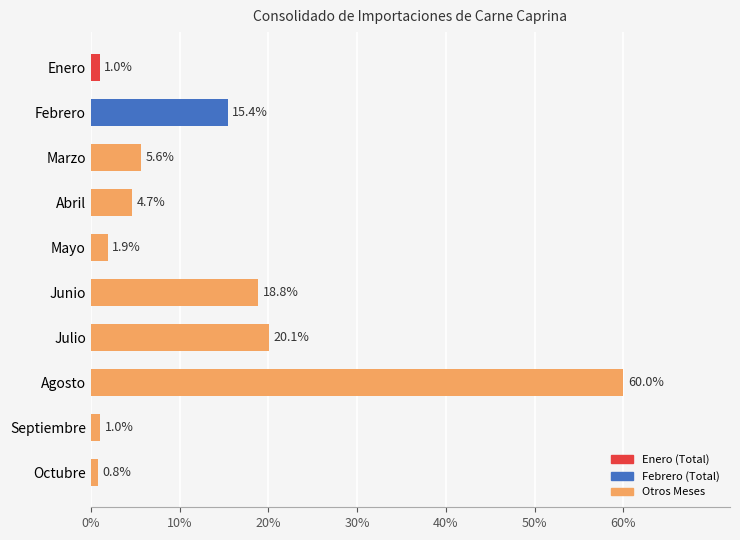

Count the number of categories in the chart.

10